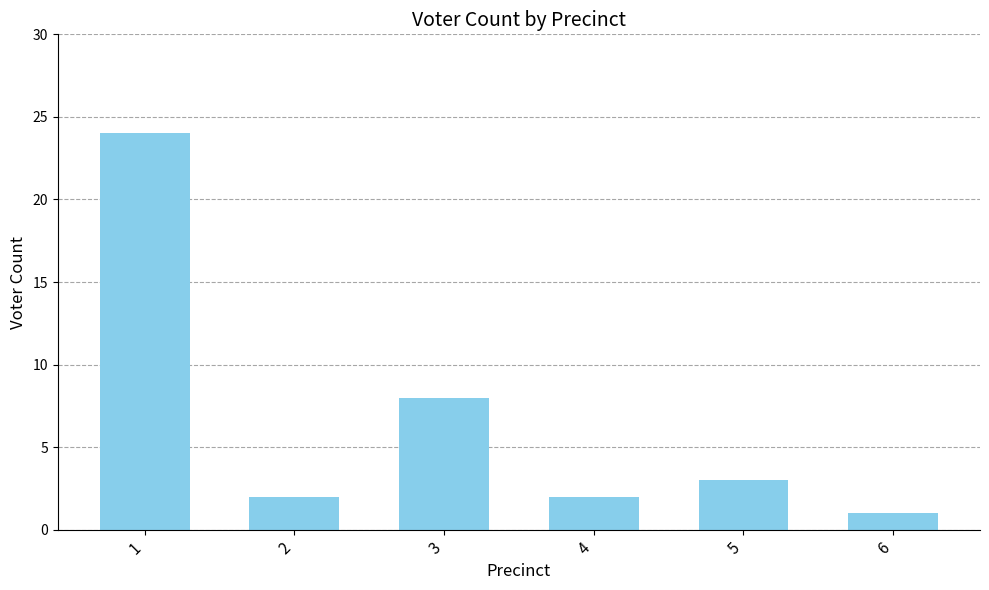

At which category does the chart reach its minimum across all series?

6